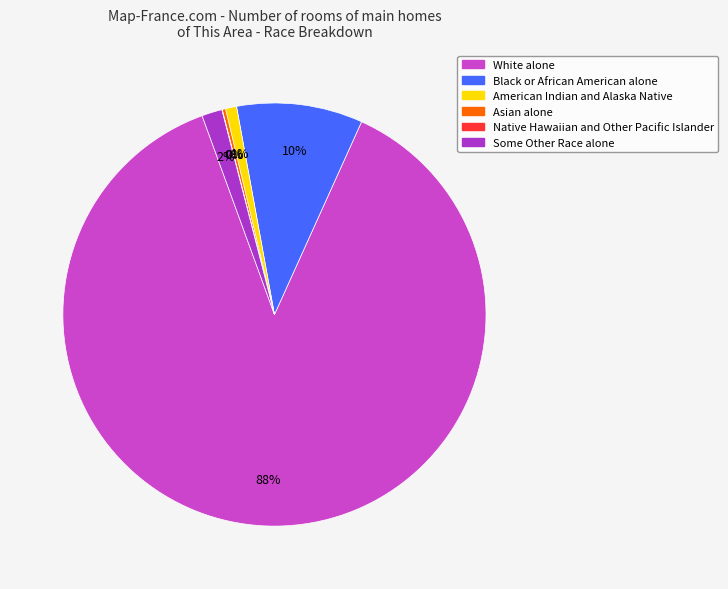

To the nearest percent, what is the average slice percentage?

17%